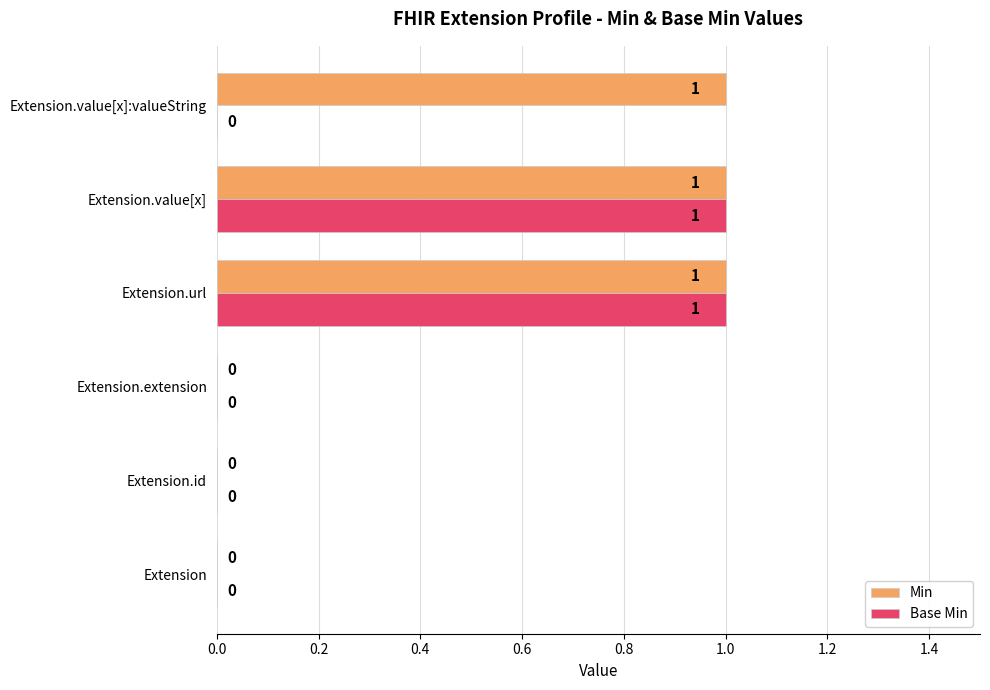

Which series has the largest total across all categories?

Min